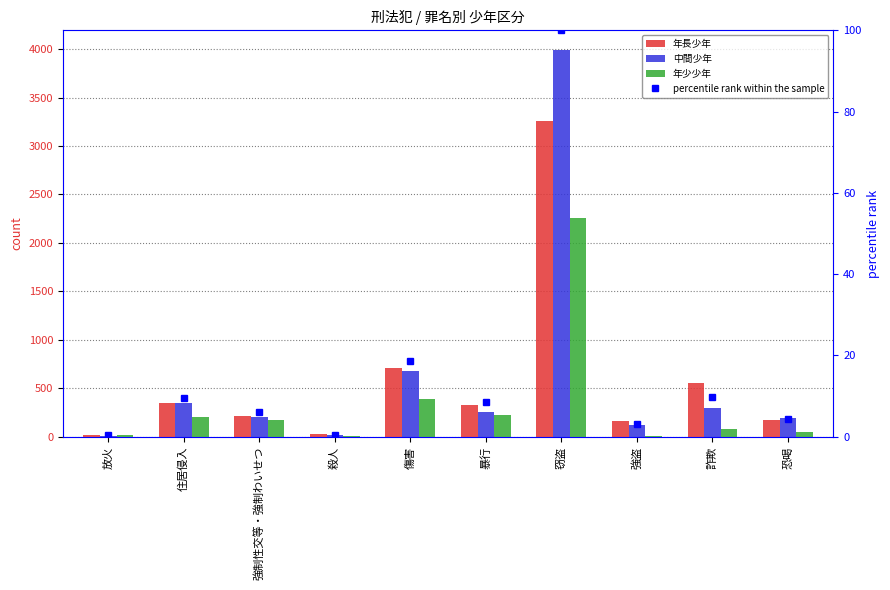

What is the label of the 10th bar from the left?

恐喝